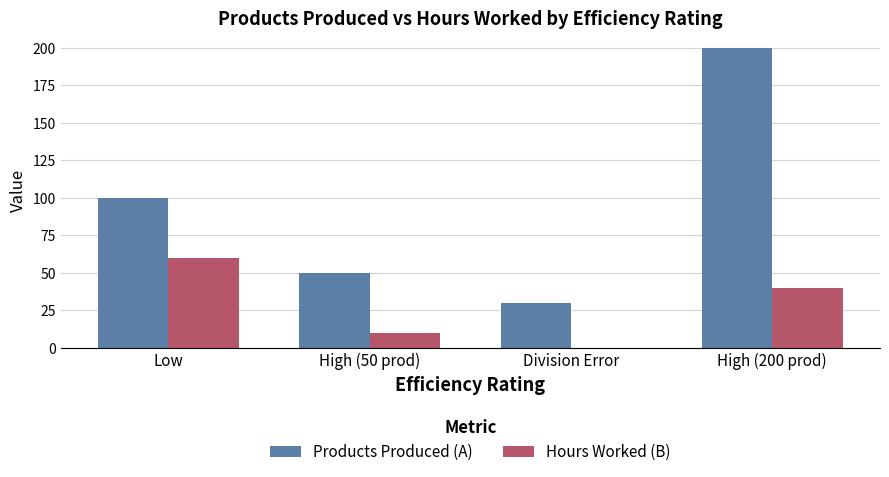

What is the sum of all Products Produced (A) values?

380